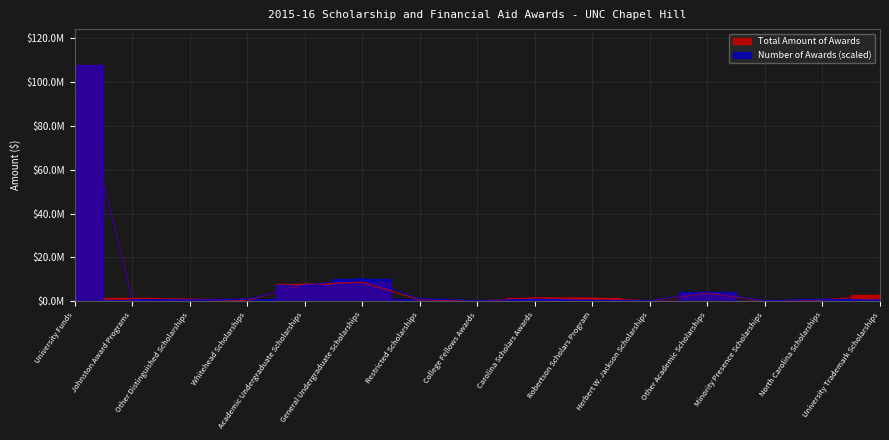

Which series ends up on top after the final intersection of Total Amount of Awards and Number of Awards?

Total Amount of Awards